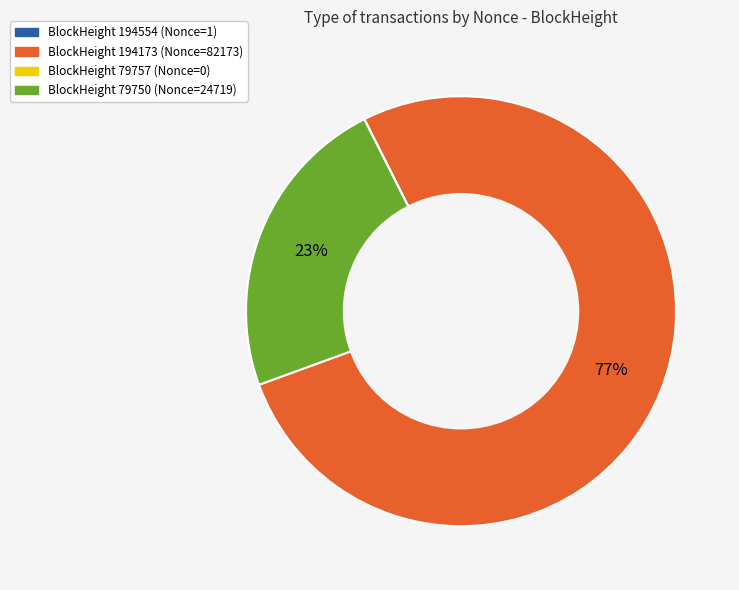

Do BlockHeight 194173 (Nonce=82173) and BlockHeight 79750 (Nonce=24719) together represent more than half of the pie?

Yes